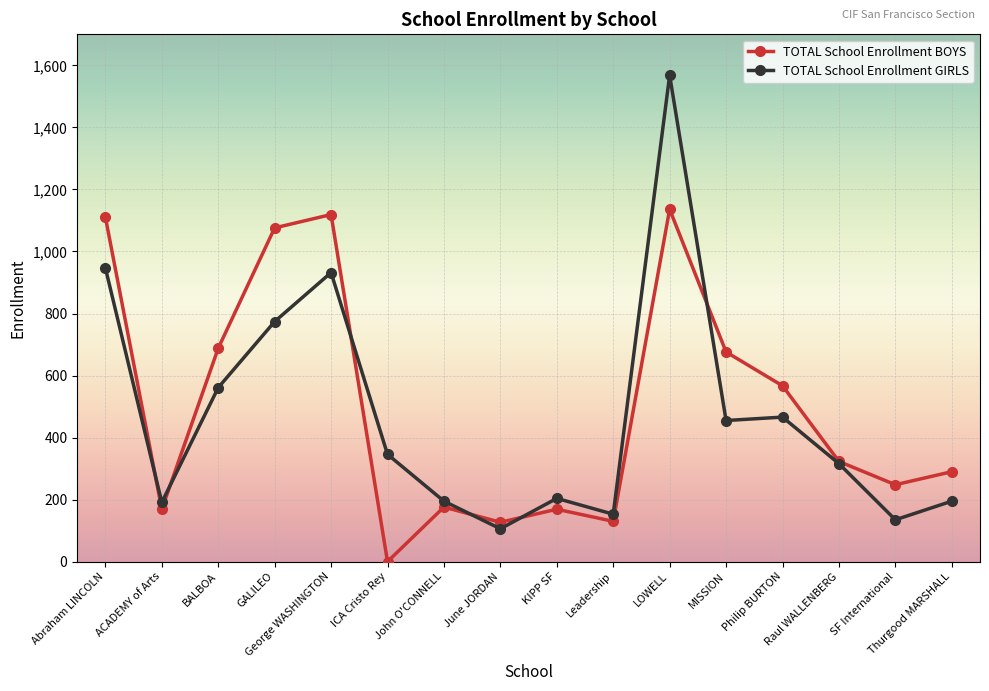

Is it true that TOTAL School Enrollment BOYS equals 190 at Philip BURTON?

False